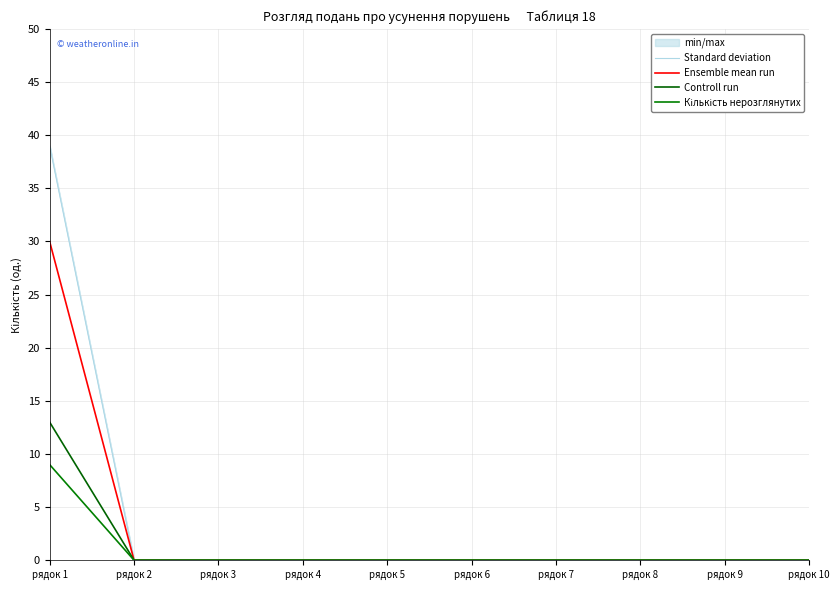

Does the chart display data point markers on the line(s)?

No